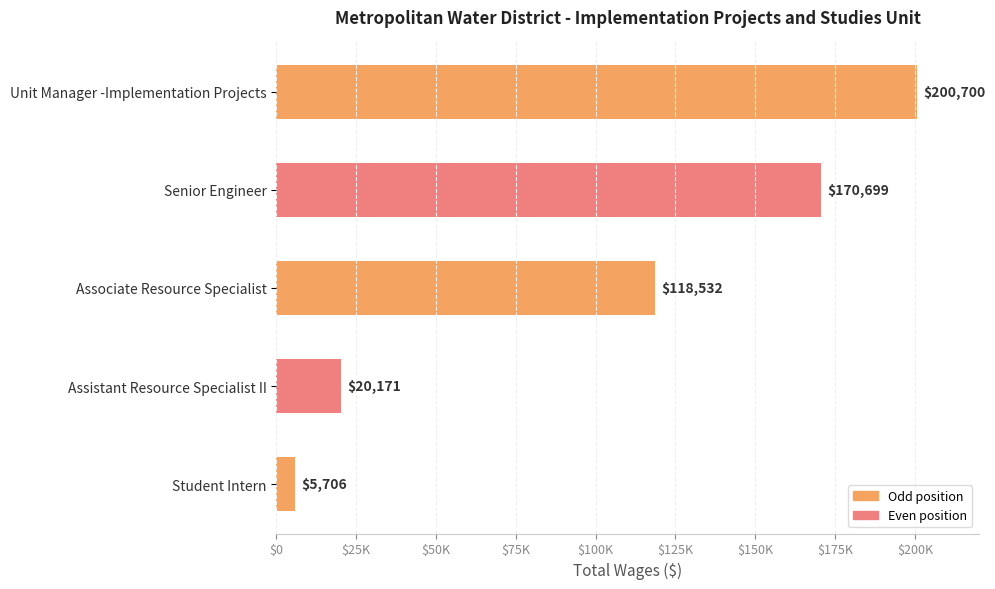

Does the chart contain any negative values?

No